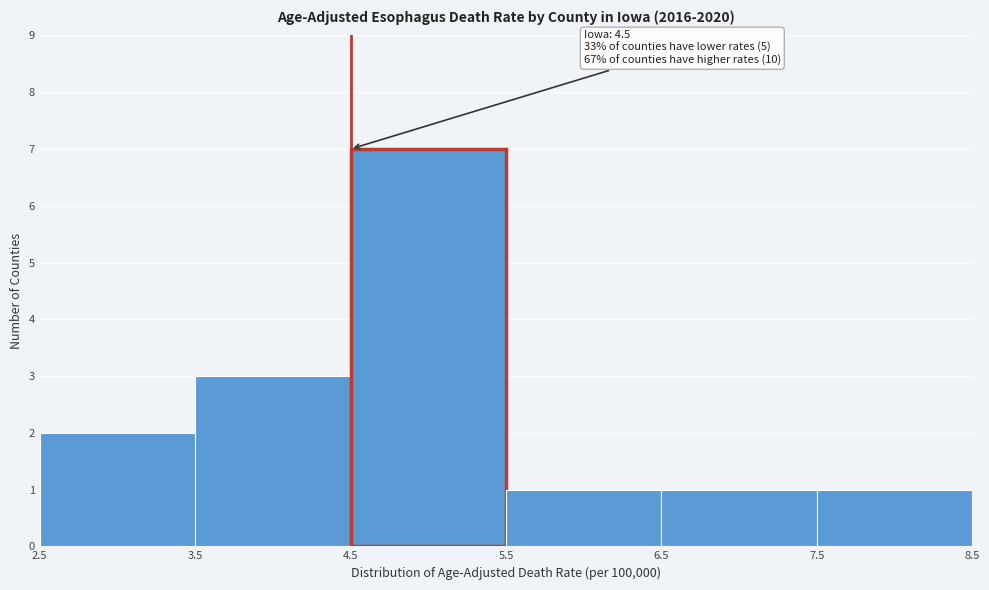

Over which range of the x-axis is the bar tallest?

4.5 to 5.5